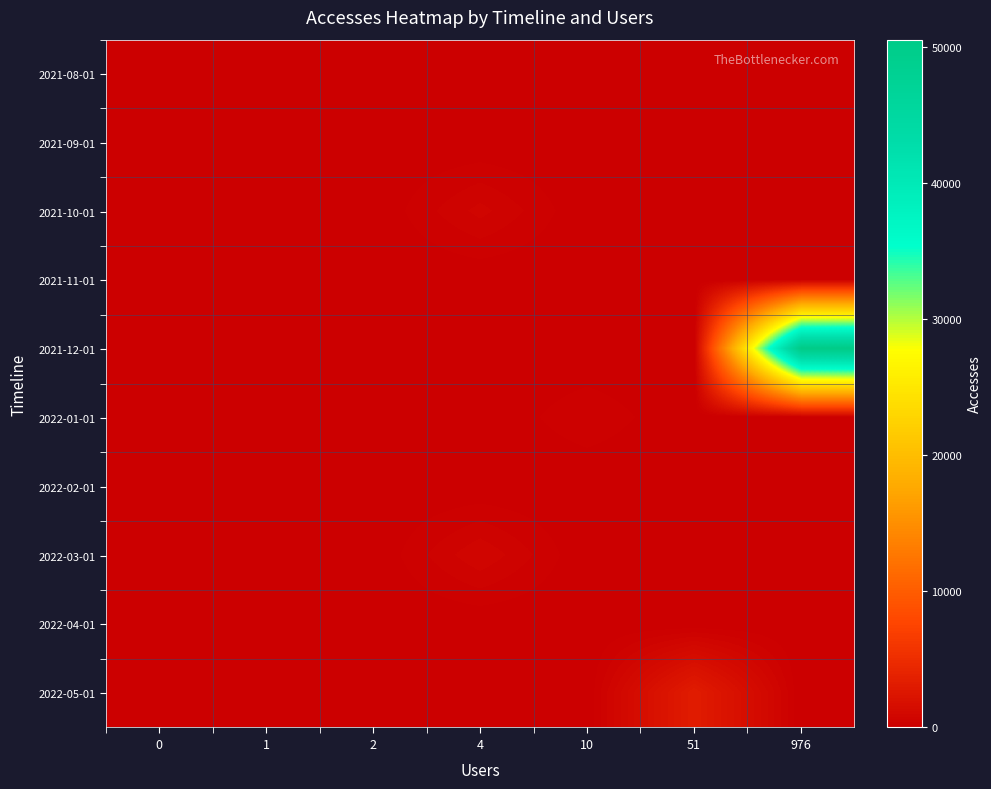

What is the total value across all series at 10?

357